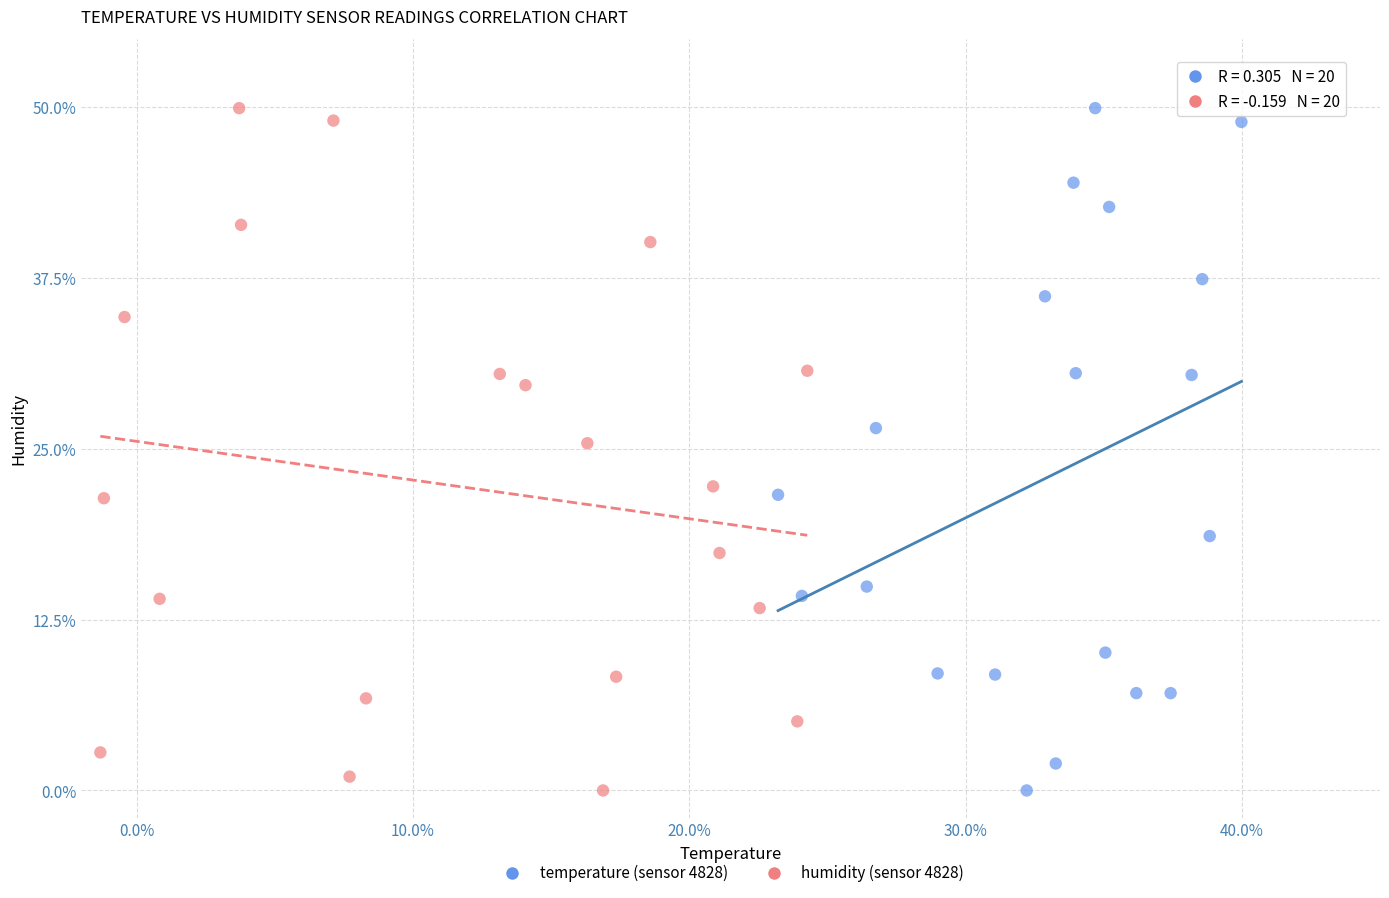

What are all the series names shown in the legend?

temperature (sensor 4828), humidity (sensor 4828)